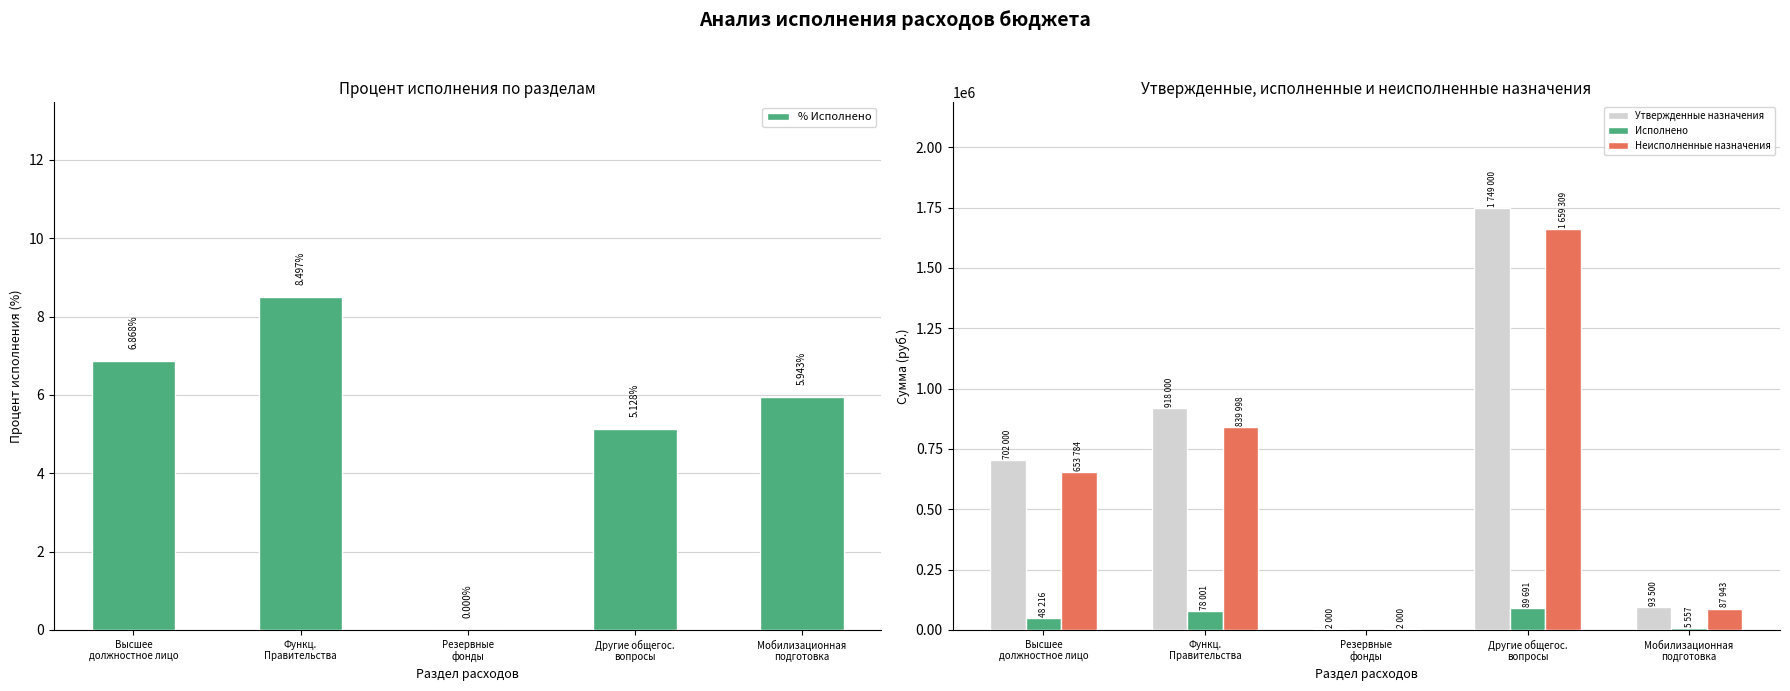

At Резервные
фонды, list the series in order from smallest to largest.

% Исполнено, Исполнено, Утвержденные назначения, Неисполненные назначения